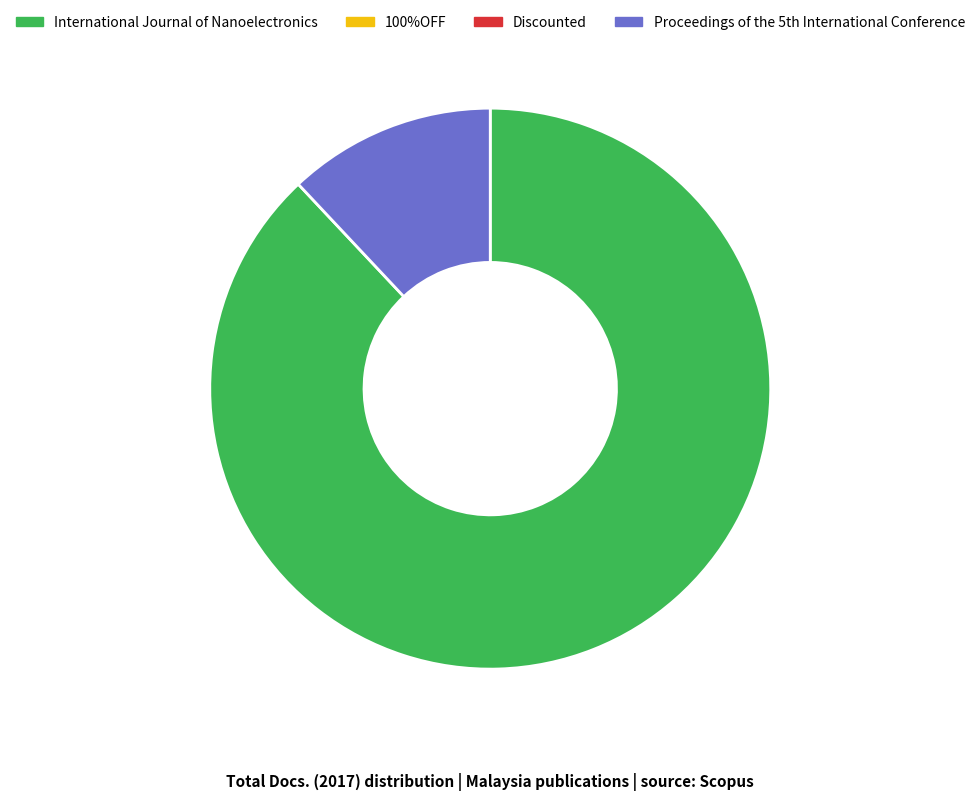

Is there a majority slice in this chart?

Yes